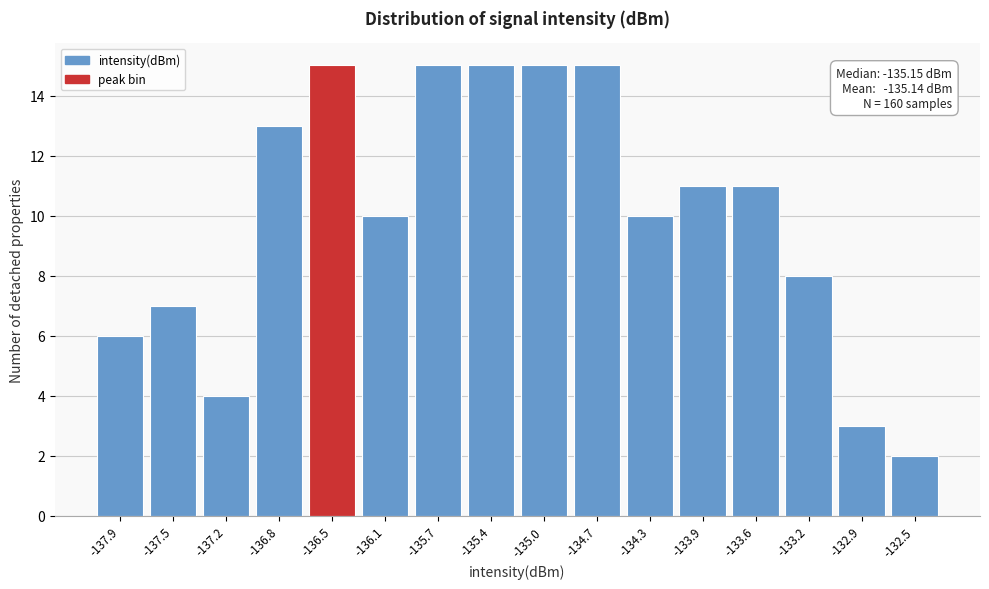

Reading left to right, list all the values displayed in this chart.

6	7	4	13	15	10	15	15	15	15	10	11	11	8	3	2